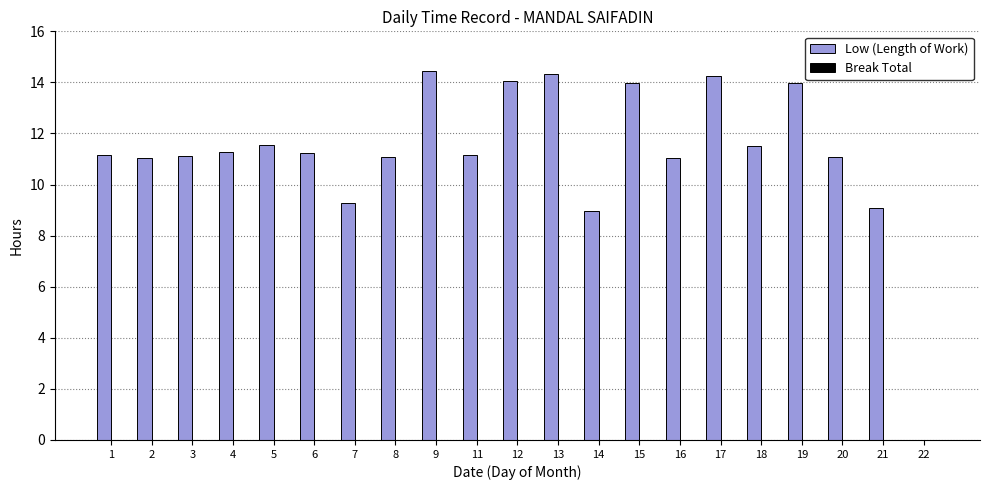

What is the sum of the values at 12 and 7?

23.4